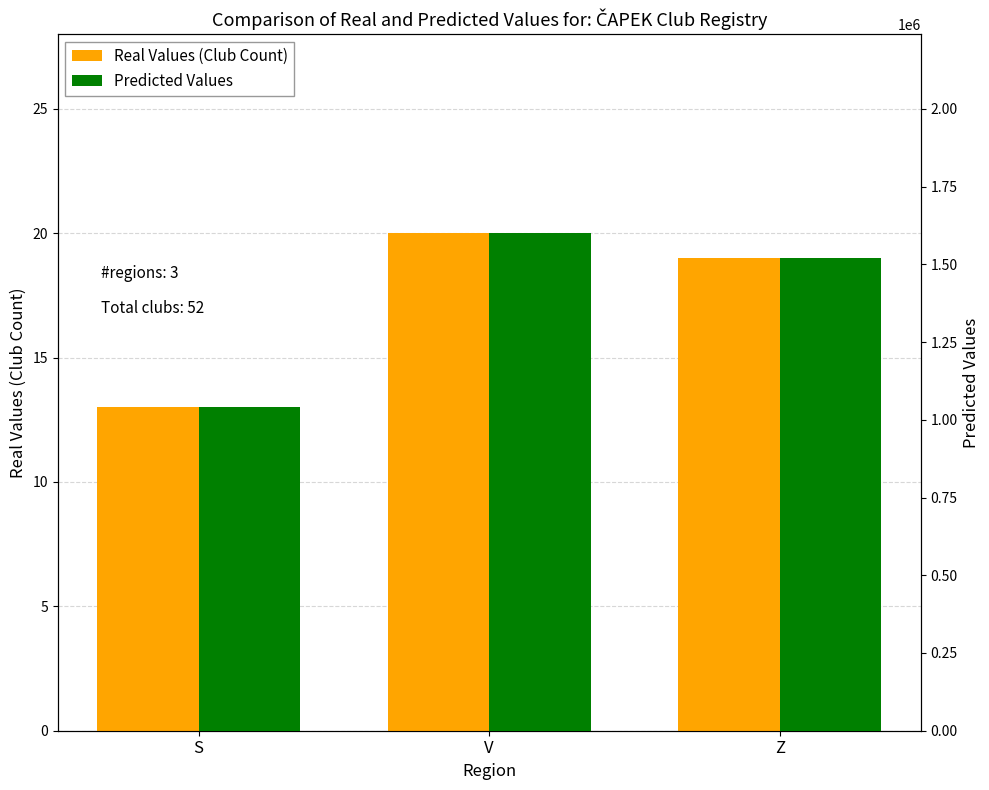

What is the minimum value shown in the chart?

13